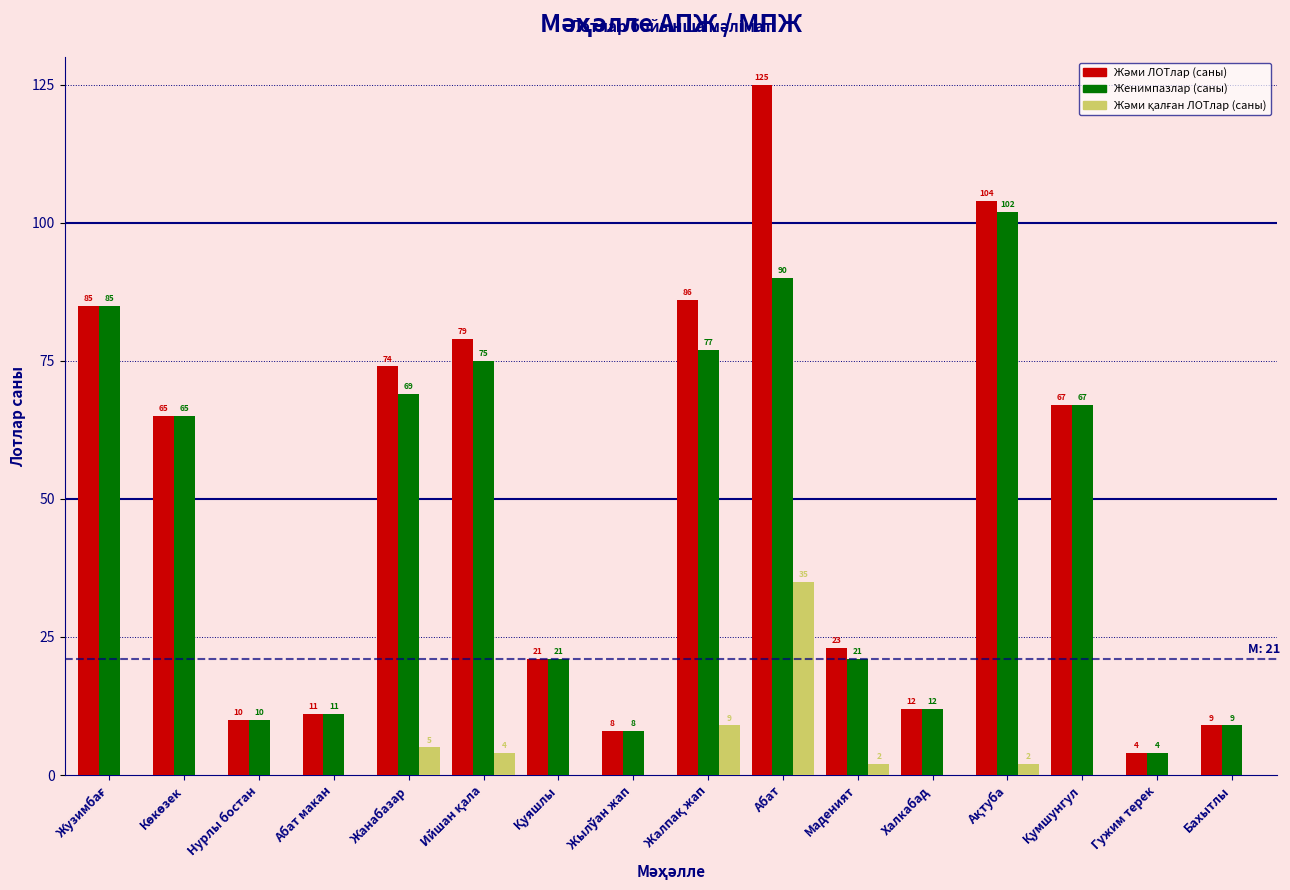

Is it true that Женимпазлар (саны) equals 9 at Бахытлы?

True